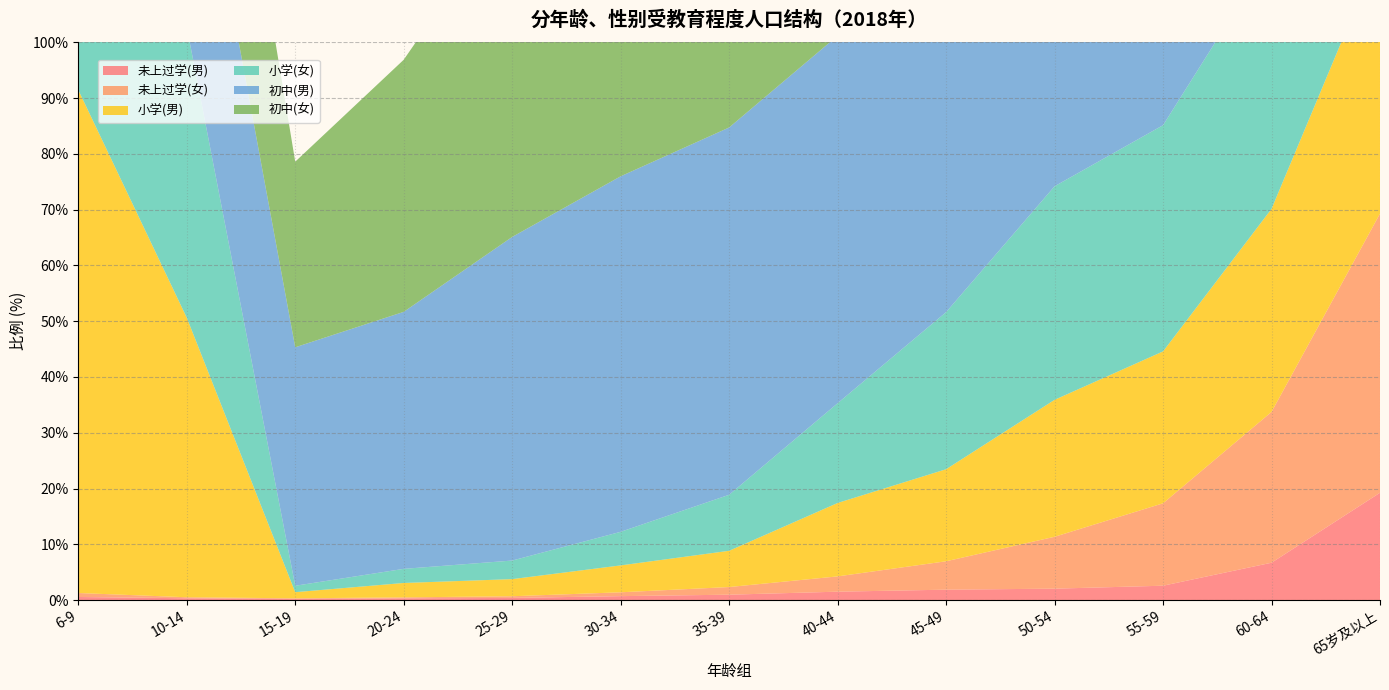

Reading left to right, transcribe all the data shown in this chart.

未上过学(男): 6-9=0.6	10-14=0.3	15-19=0.2	20-24=0.3	25-29=0.4	30-34=0.7	35-39=1.0	40-44=1.5	45-49=1.9	50-54=2.0	55-59=2.6	60-64=6.7	65岁及以上=19.2
未上过学(女): 6-9=0.7	10-14=0.2	15-19=0.1	20-24=0.2	25-29=0.3	30-34=0.7	35-39=1.4	40-44=2.7	45-49=5.1	50-54=9.3	55-59=14.8	60-64=27.0	65岁及以上=50.0
小学(男): 6-9=90.2	10-14=50.1	15-19=1.1	20-24=2.6	25-29=3.1	30-34=4.8	35-39=6.5	40-44=13.2	45-49=16.5	50-54=24.6	55-59=27.2	60-64=36.4	65岁及以上=47.3
小学(女): 6-9=91.3	10-14=52.1	15-19=1.1	20-24=2.5	25-29=3.3	30-34=6.0	35-39=10.0	40-44=17.9	45-49=28.2	50-54=38.3	55-59=40.5	60-64=45.9	65岁及以上=38.0
初中(男): 6-9=0.2	10-14=47.6	15-19=42.8	20-24=46.1	25-29=58.0	30-34=63.7	35-39=65.8	40-44=65.9	45-49=66.4	50-54=61.9	55-59=55.1	60-64=47.5	65岁及以上=28.3
初中(女): 6-9=0.2	10-14=45.6	15-19=33.3	20-24=45.2	25-29=59.9	30-34=67.2	35-39=66.6	40-44=64.6	45-49=57.4	50-54=46.4	55-59=38.2	60-64=23.0	65岁及以上=10.2